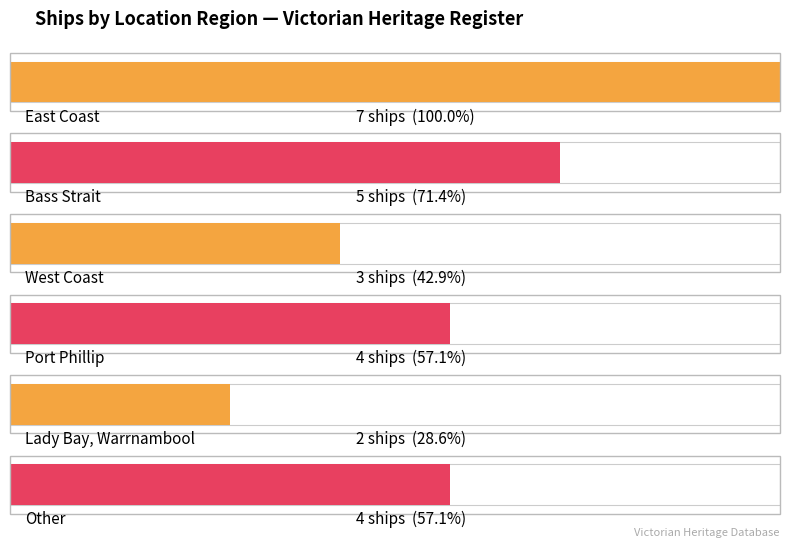

Are the bars grouped side by side (vs. stacked)?

No